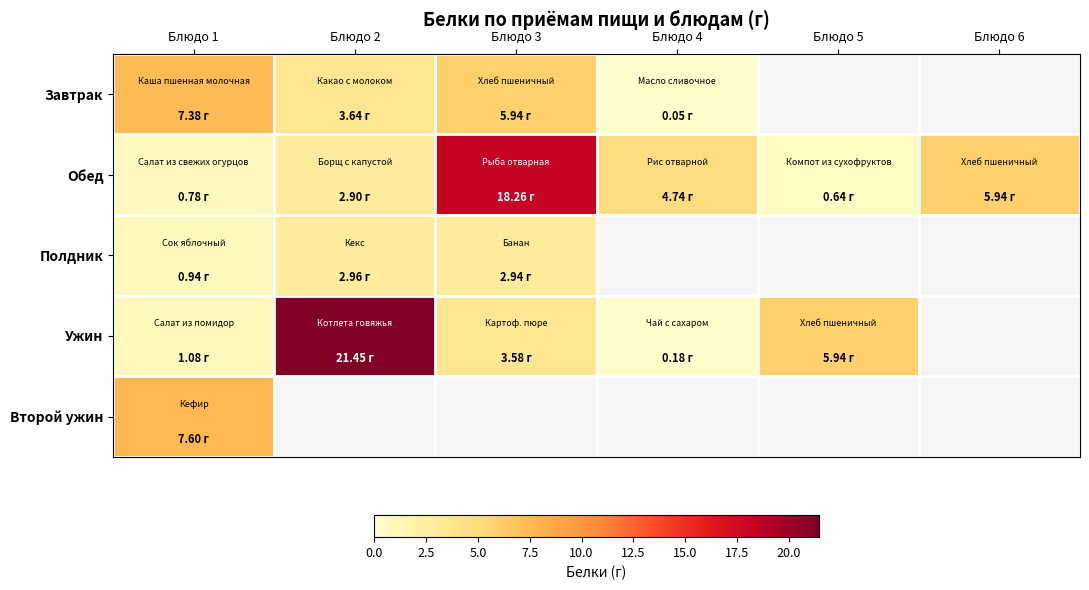

How many data points does each series have?

6